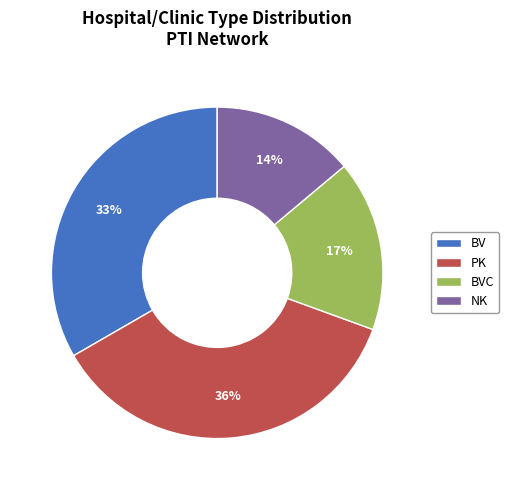

Is the sum of PK and BVC greater than half?

Yes